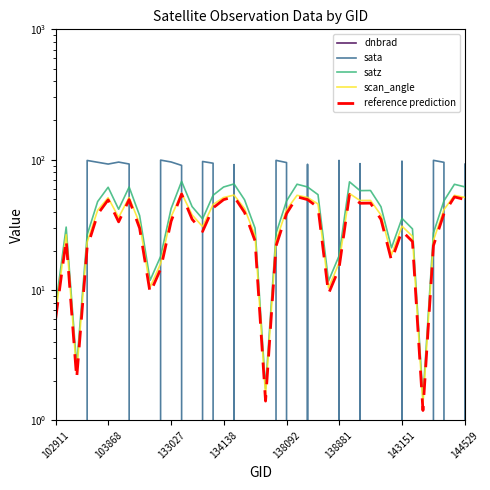

Between which two adjacent categories do dnbrad and sata first intersect?

102911 and 103868